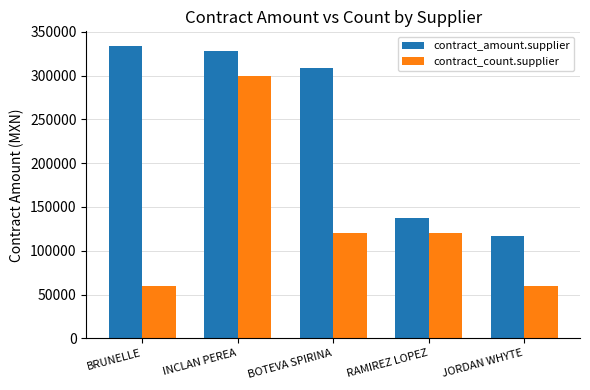

Read the contract_count.supplier value at BRUNELLE.

60000.0